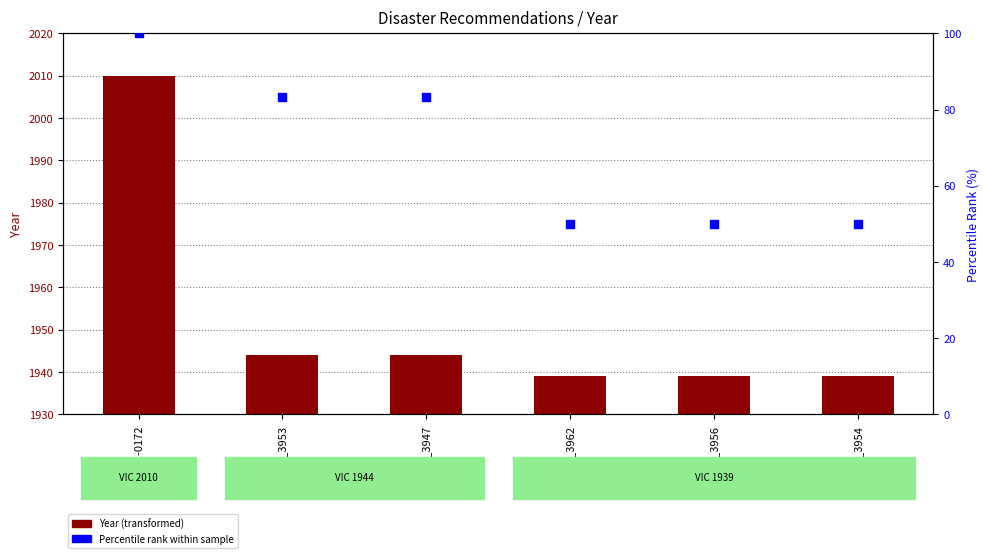

Which series reaches the maximum Y coordinate?

Year